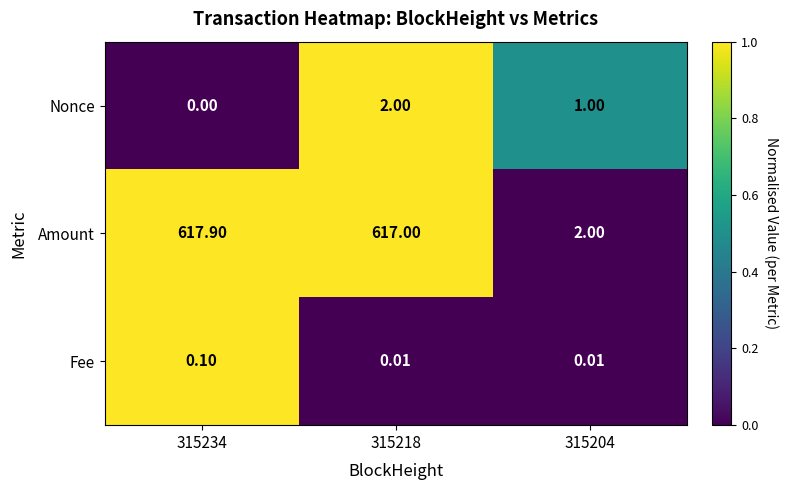

Which series has the largest range (max minus min)?

Amount